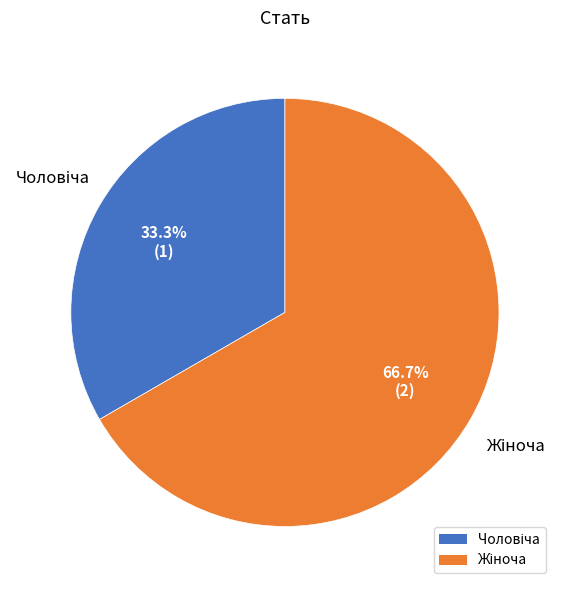

Count the number of slices in the pie.

2